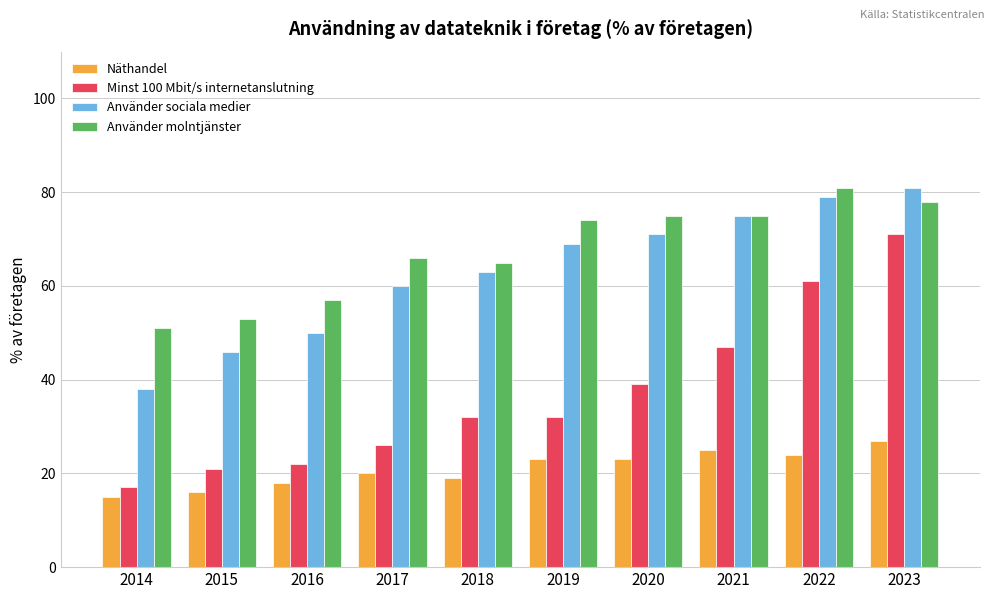

Does the chart contain any negative values?

No